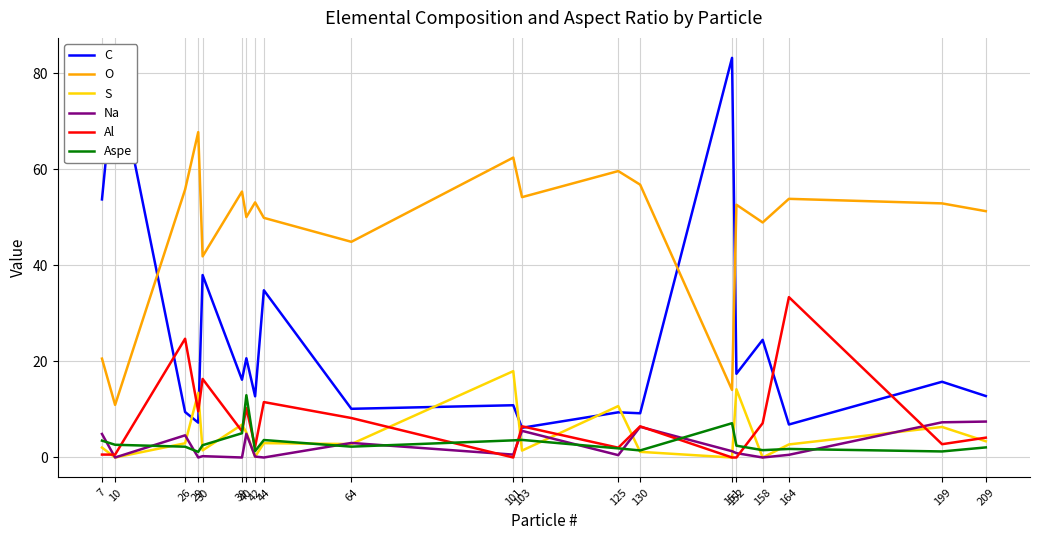

Which series has the largest total across all categories?

O